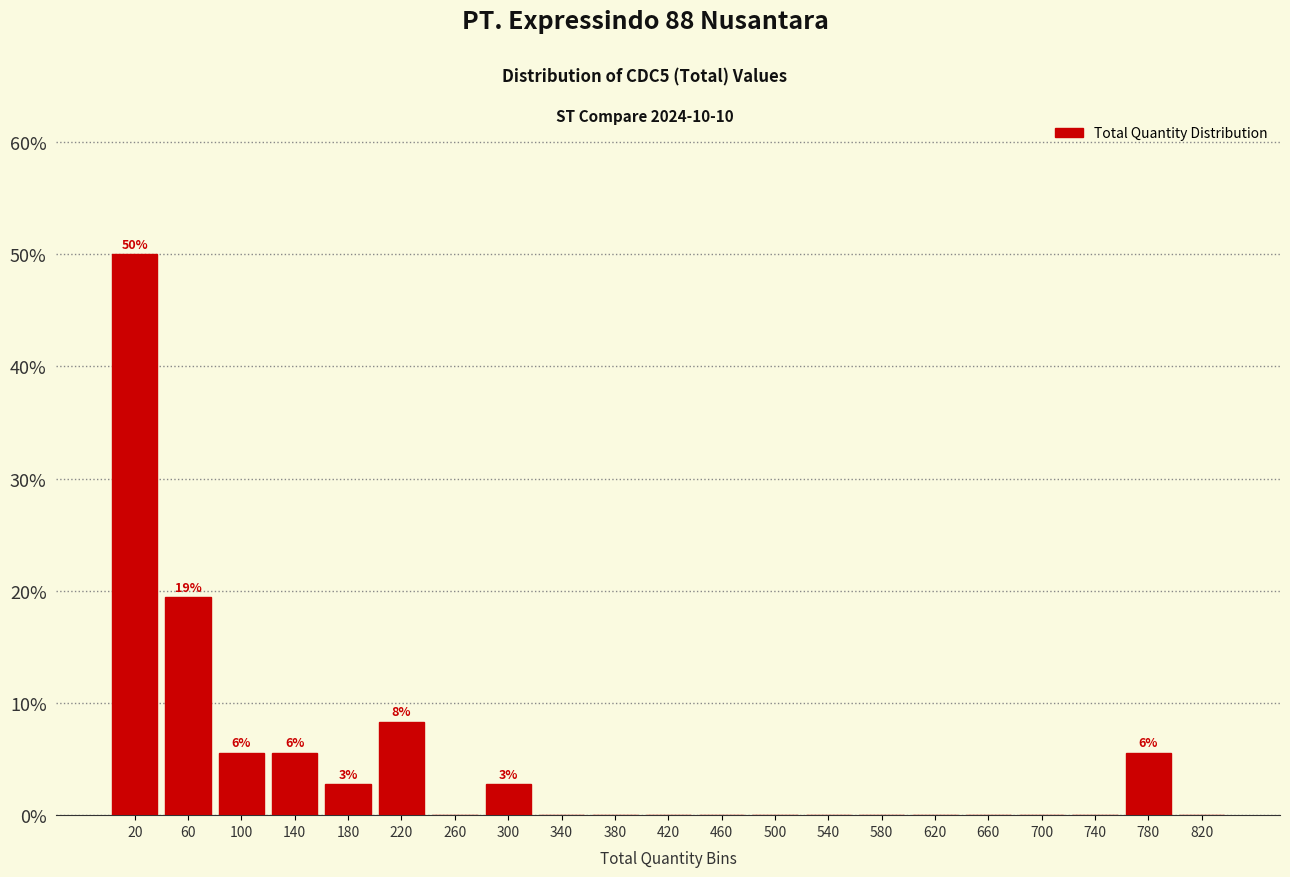

Over which range of the x-axis is the bar tallest?

0 to 40